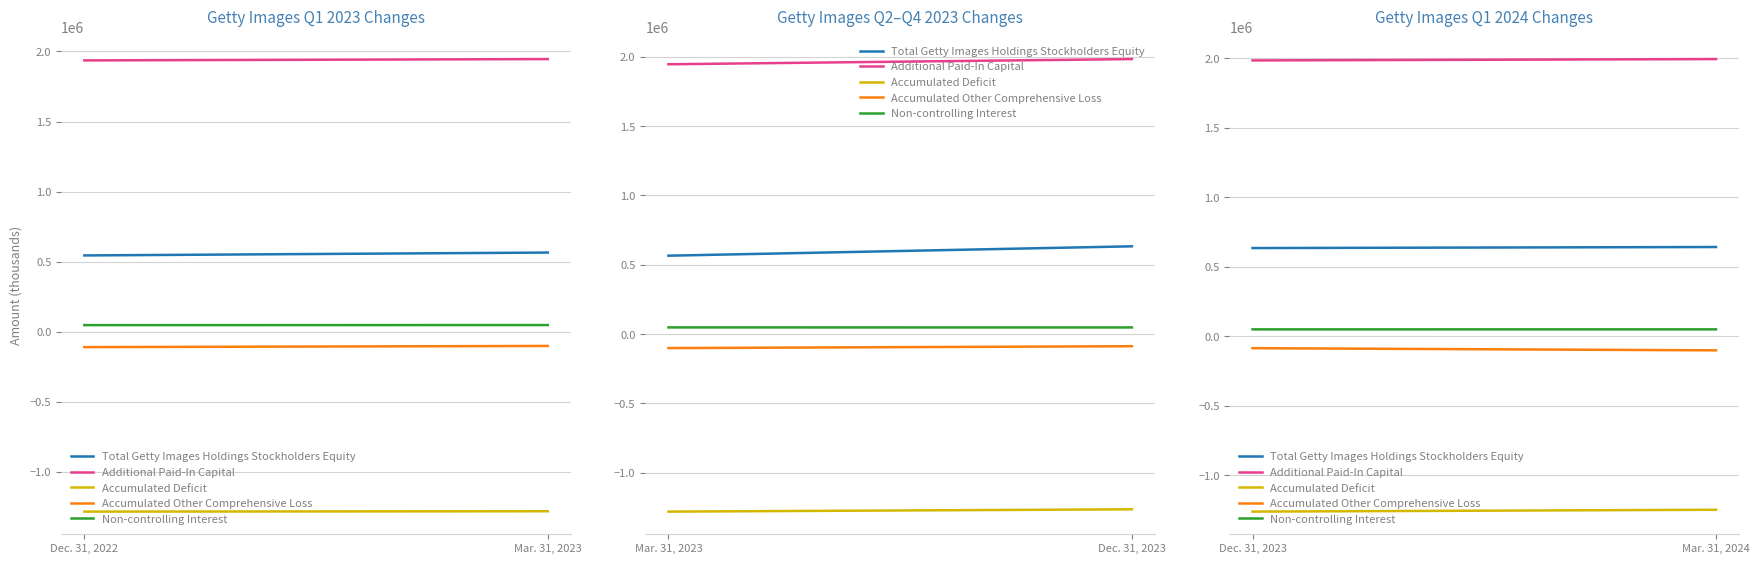

How many categories are shown in the chart?

2